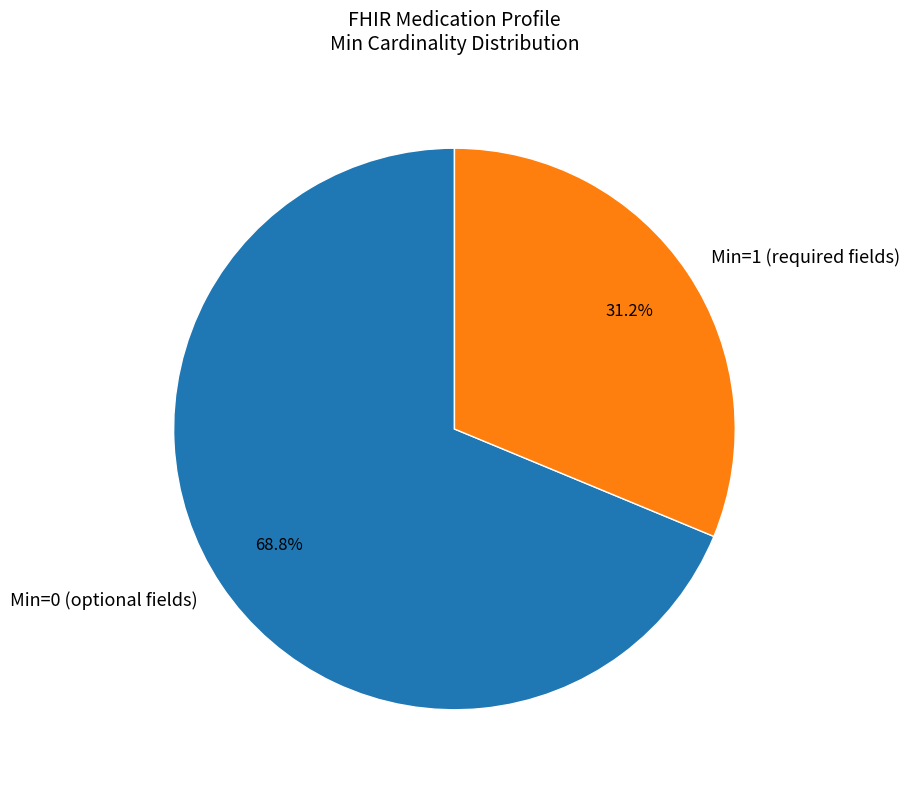

Is Min=1 (required fields) the majority of the pie?

No